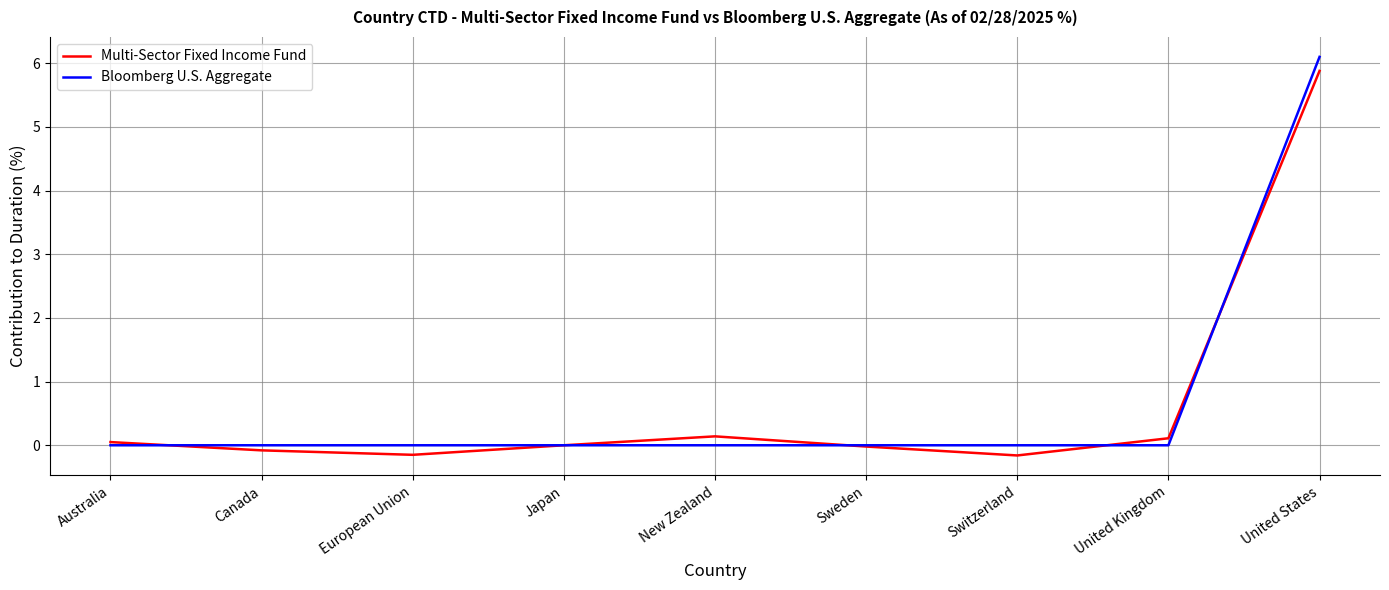

Between Switzerland and United States, which series saw the biggest shift?

Bloomberg U.S. Aggregate